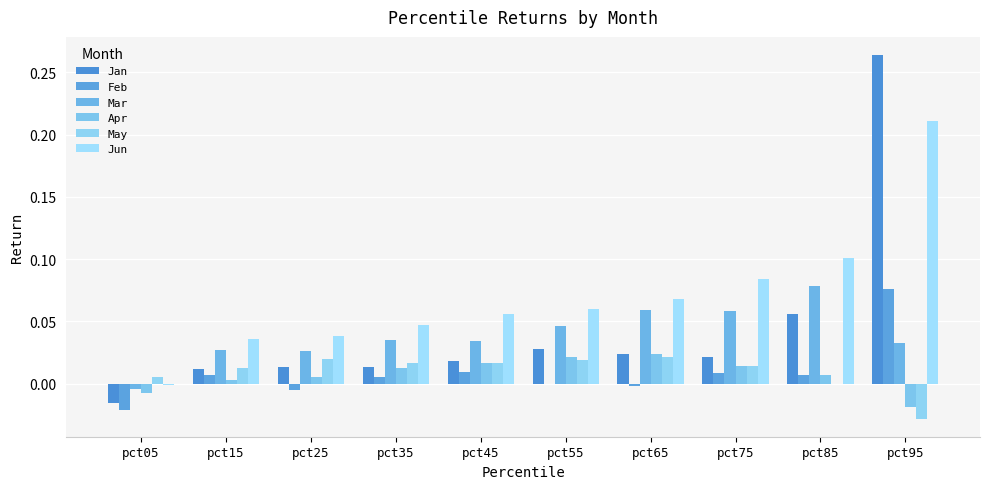

Is it true that May equals 0.0 at pct65?

False